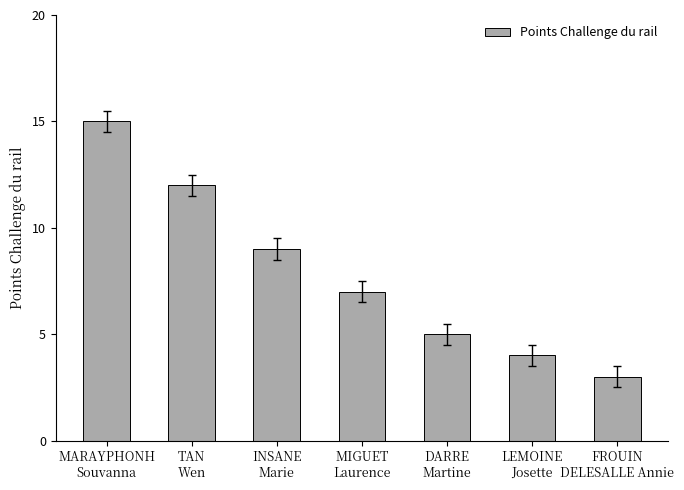

Reading right to left, transcribe all the data shown in this chart.

FROUIN
DELESALLE Annie=3	LEMOINE
Josette=4	DARRE
Martine=5	MIGUET
Laurence=7	INSANE
Marie=9	TAN
Wen=12	MARAYPHONH
Souvanna=15